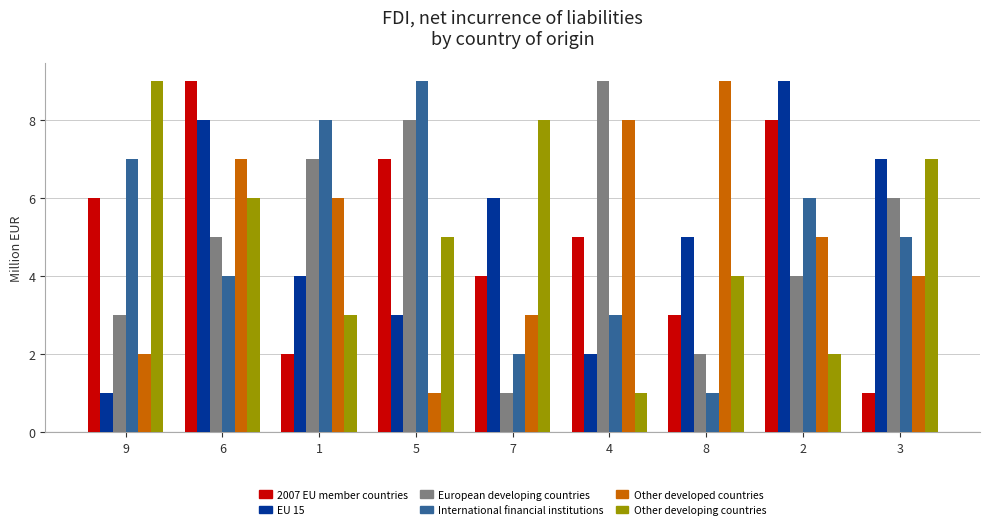

At which category is the sum across all series the highest?

6